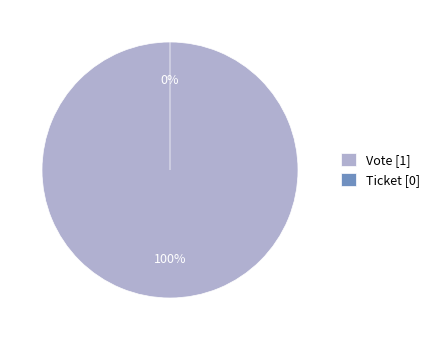

To the nearest percent, what is the combined percentage of Ticket and Vote?

100%